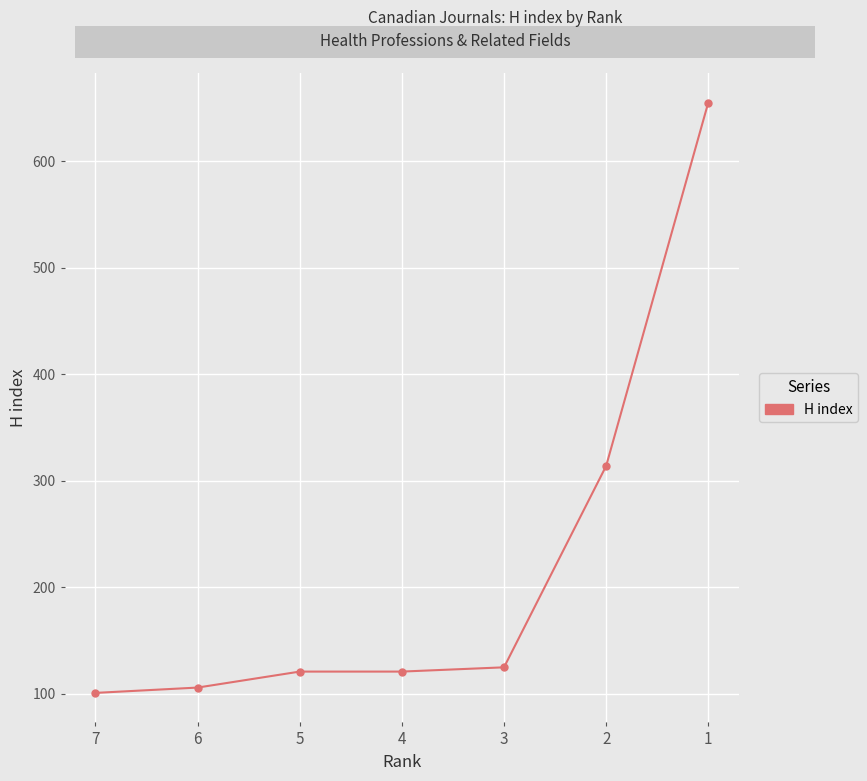

What is the greatest value displayed?

655